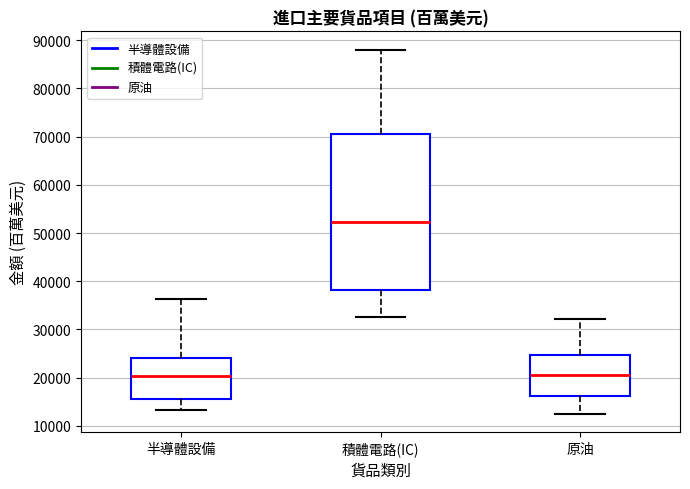

Reading left to right, read every box against the y-axis: the position of its median line, the range the box covers, and the ends of its whiskers. The values are not printed on the chart, so give them approximately, as read against the axis.

半導體設備: median 20000, box 16000 to 24000, whiskers 13000 to 36000
積體電路(IC): median 52000, box 38000 to 70000, whiskers 33000 to 88000
原油: median 21000, box 16000 to 25000, whiskers 13000 to 32000